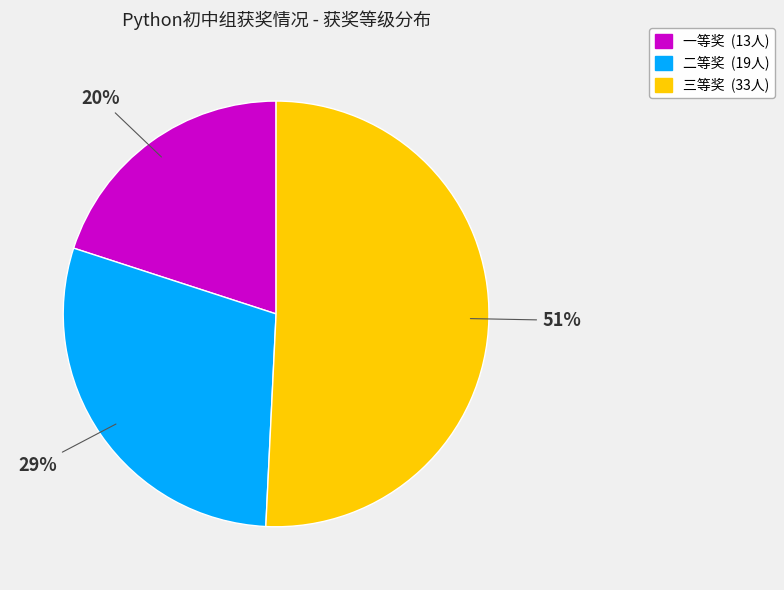

Between 三等奖 and 一等奖, which is larger?

三等奖